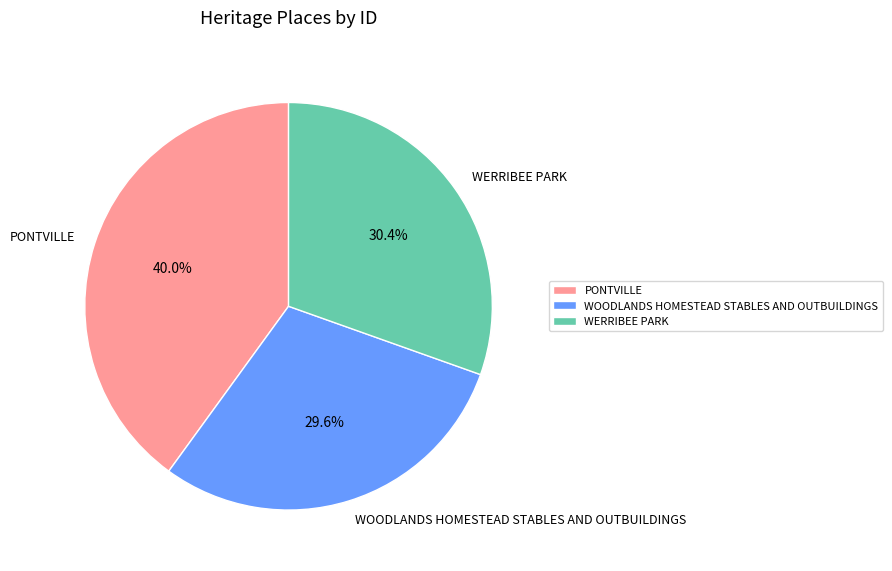

Which slice is the smallest?

WOODLANDS HOMESTEAD STABLES AND OUTBUILDINGS